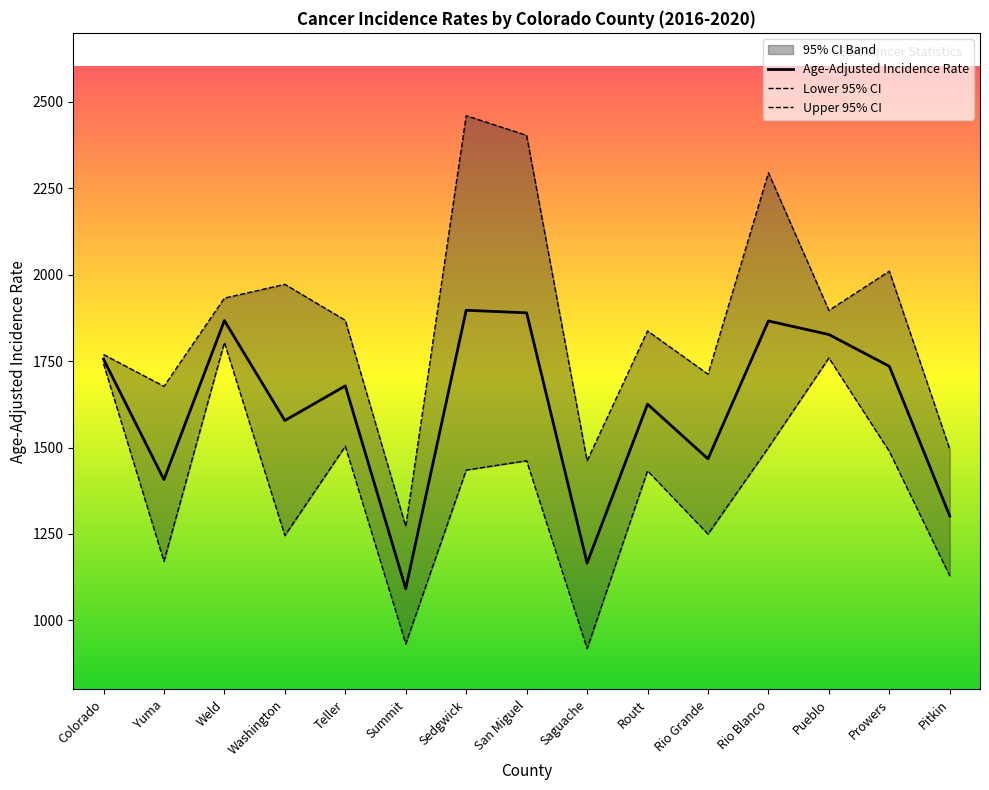

At Rio Grande, list the series in order from largest to smallest.

Upper 95% CI, Age-Adjusted Incidence Rate, Lower 95% CI